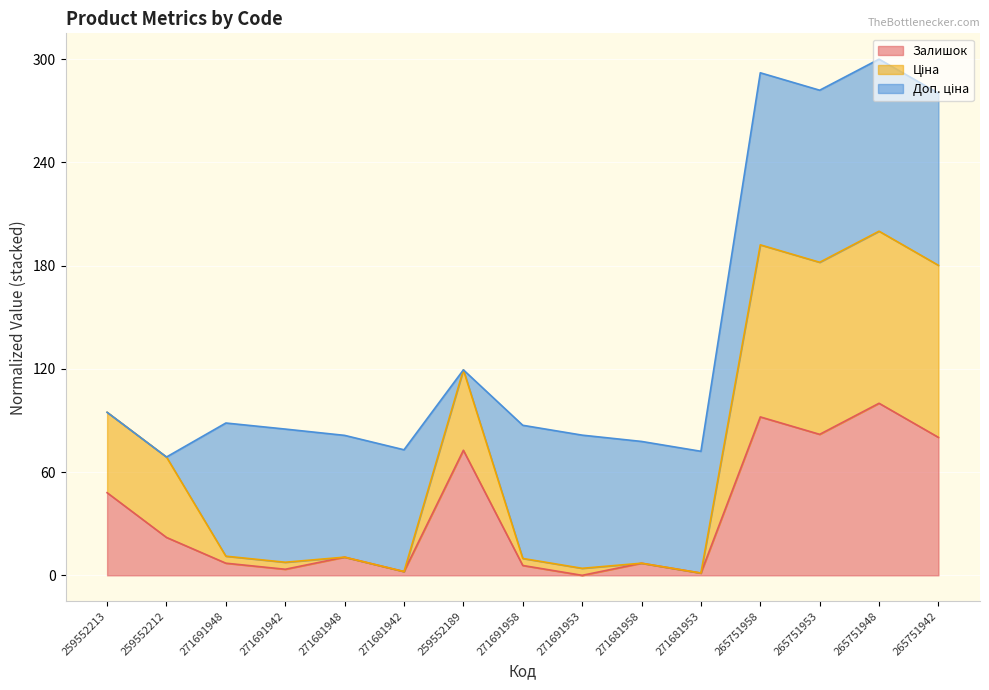

Count the number of categories in the chart.

15